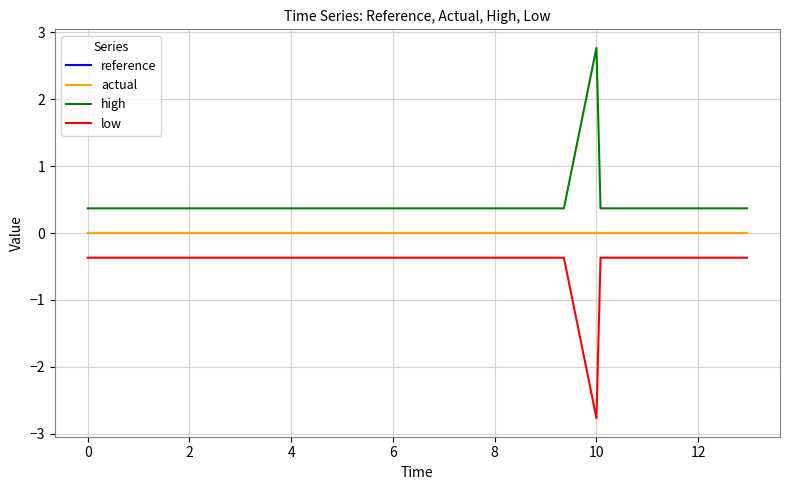

Does the chart have visible grid lines?

Yes